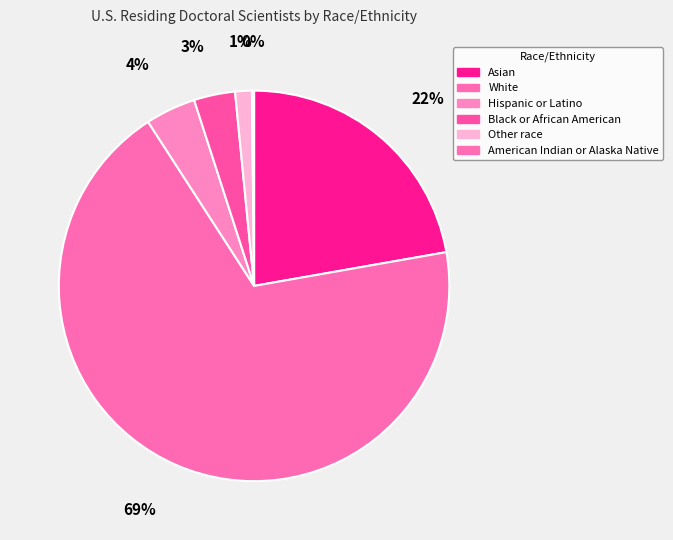

To the nearest percent, what is the average slice percentage?

17%